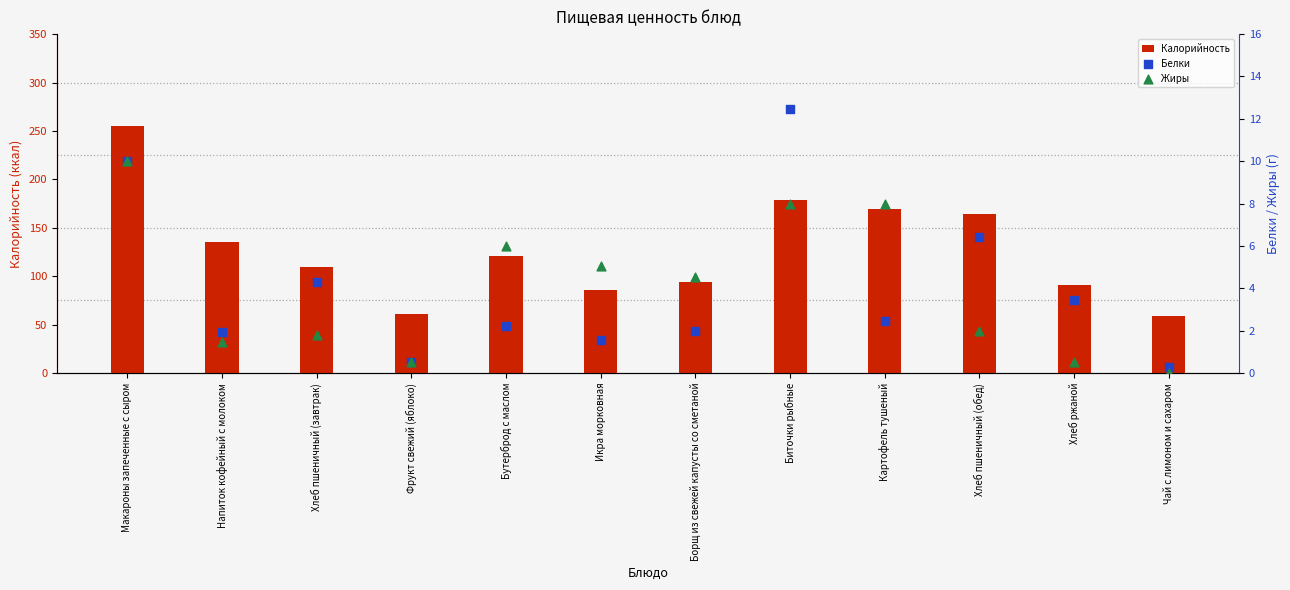

Is the value of Белки at Хлеб ржаной greater than the value of Калорийность at Чай с лимоном и сахаром?

No